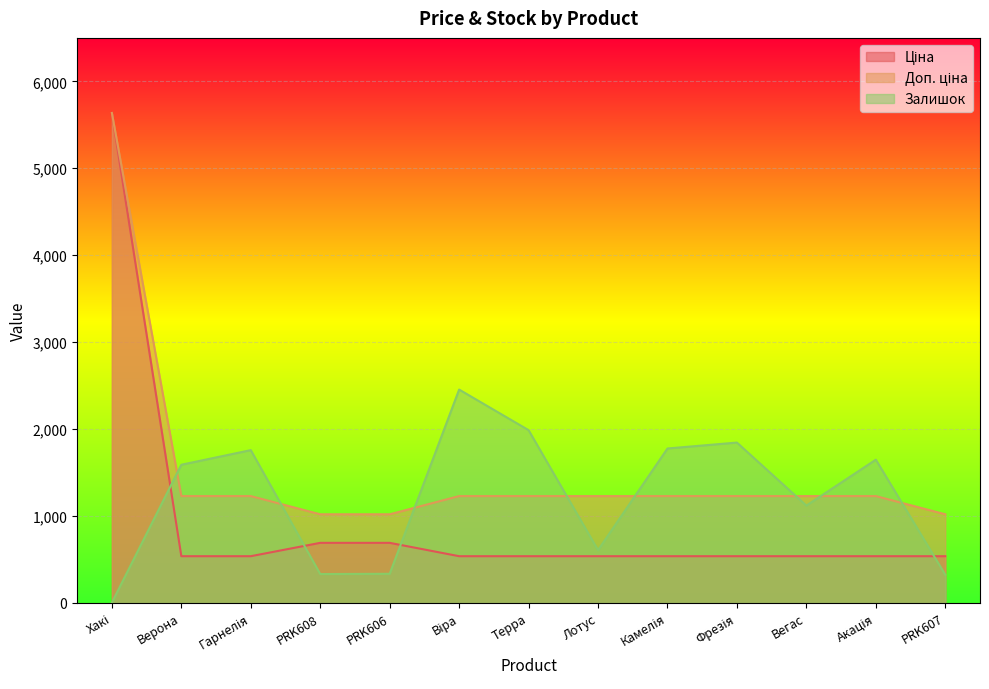

What is the label of the 6th point from the left?

Віра